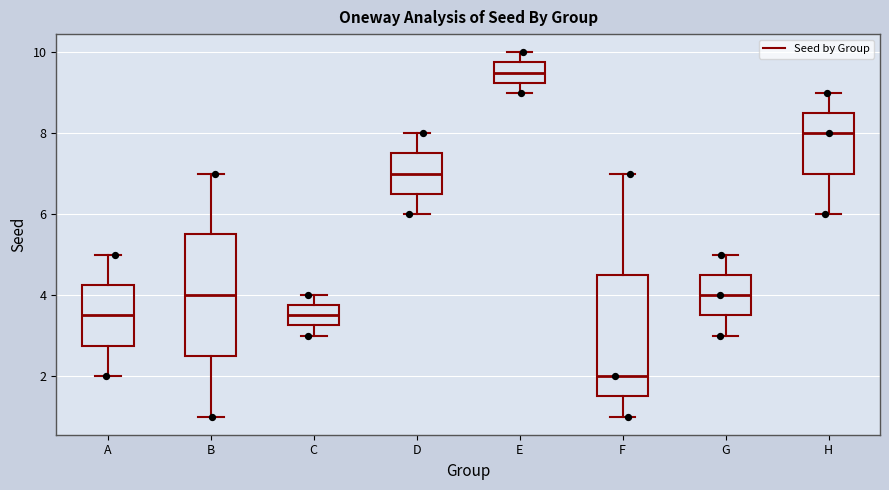

Which box has the highest median line?

E